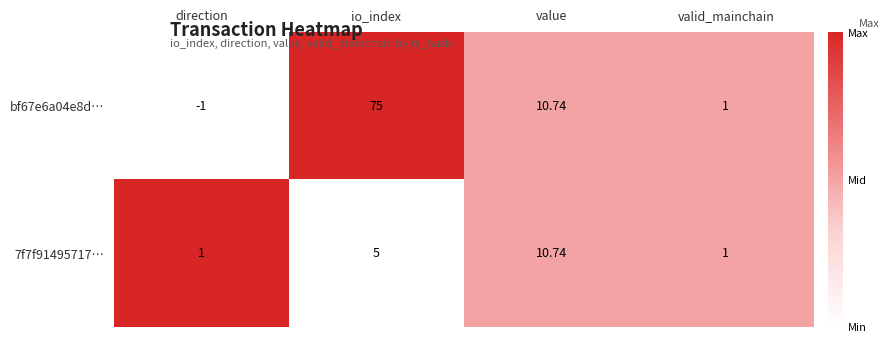

How many categories are shown in the chart?

4